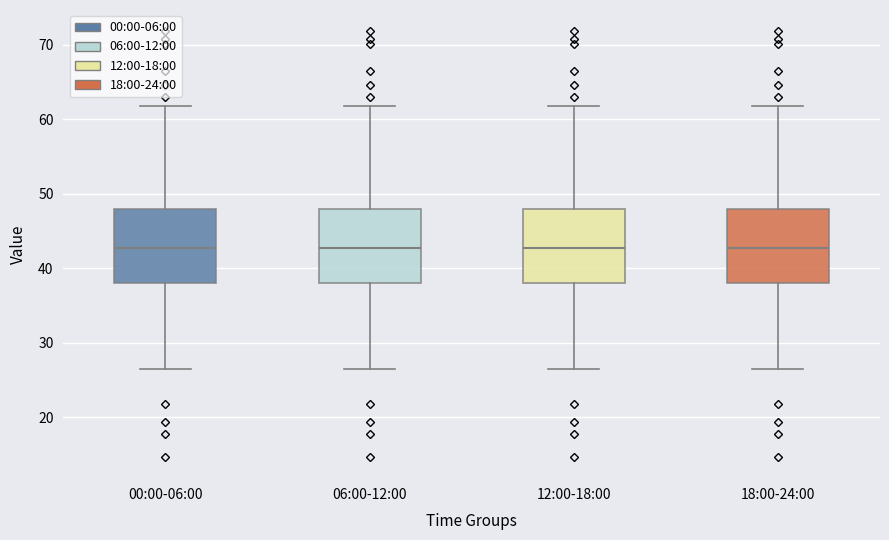

Where is the lower edge of the box for 00:00-06:00 on the y-axis? The values are not printed on the chart, so give them approximately, as read against the axis.

38